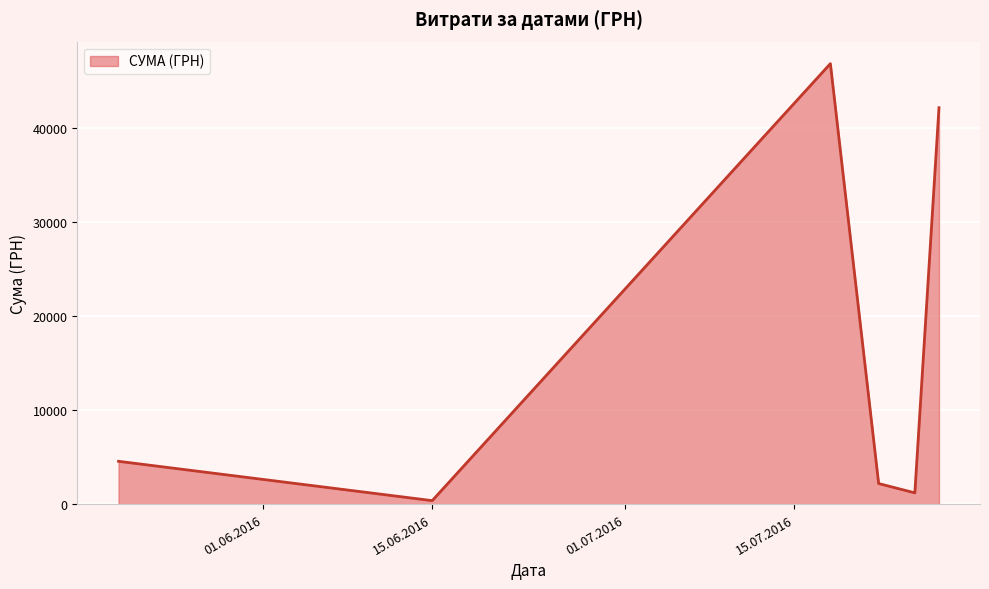

What is the greatest value displayed?

46904.0